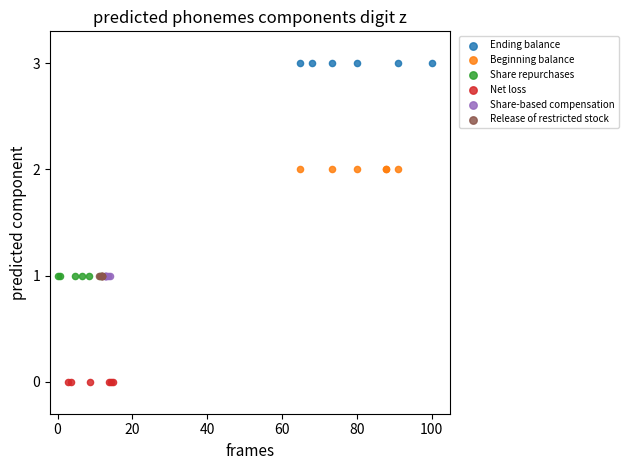

What are all the series names shown in the legend?

Ending balance, Beginning balance, Share repurchases, Net loss, Share-based compensation, Release of restricted stock